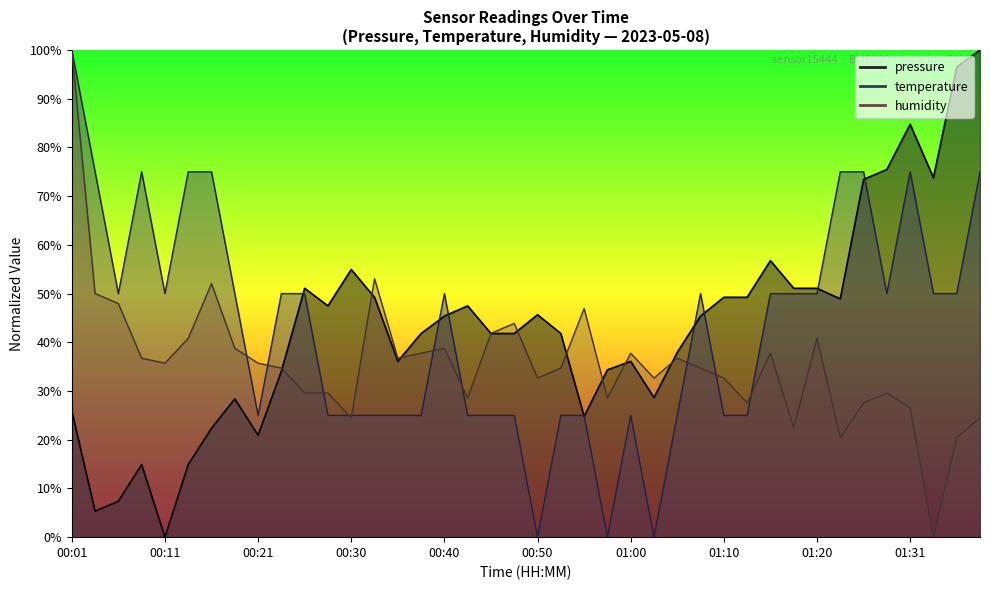

Which series ends up on top after the final intersection of humidity and temperature?

temperature